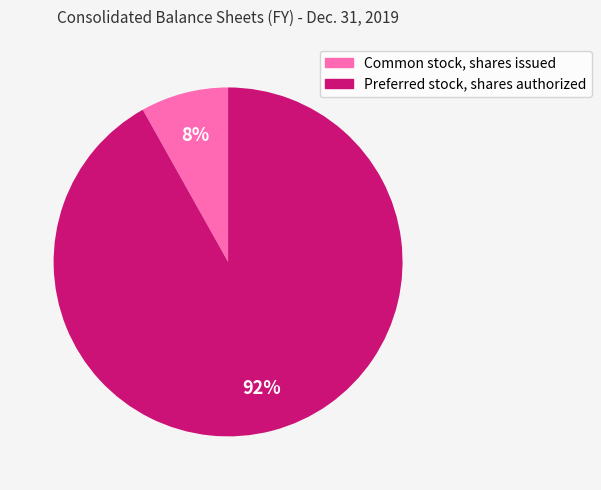

To the nearest percent, what is the average slice percentage?

50%